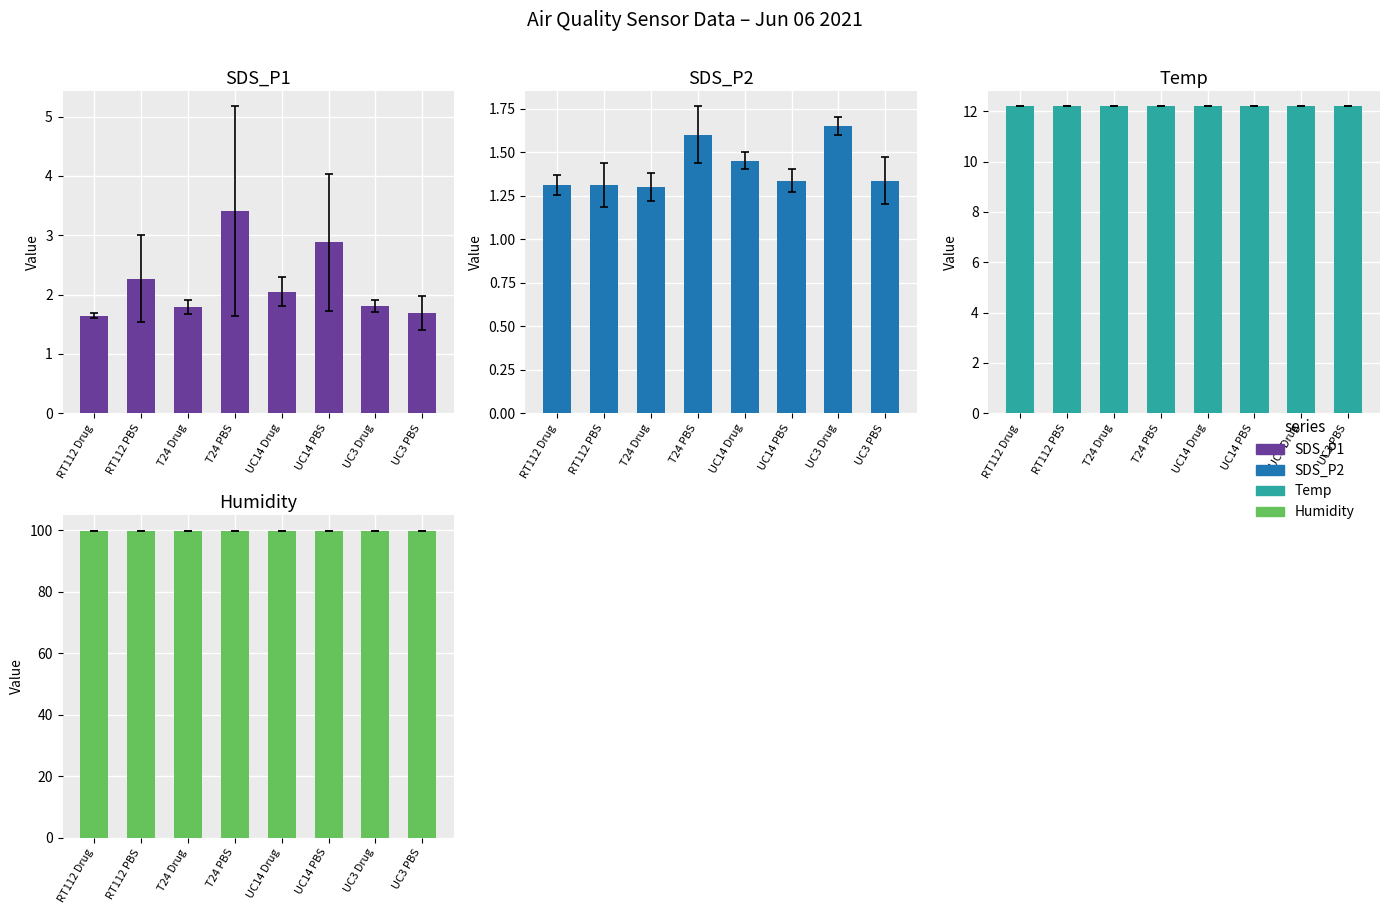

What is the label of the 5th bar from the left?

UC14 Drug